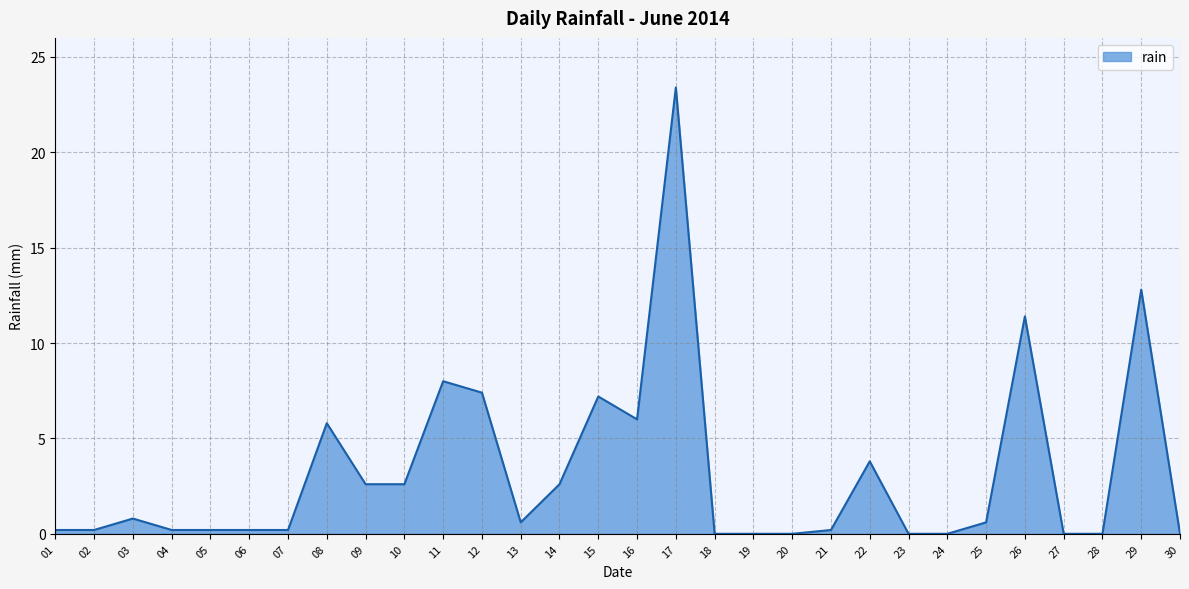

At which category does the data reach its first local peak?

03